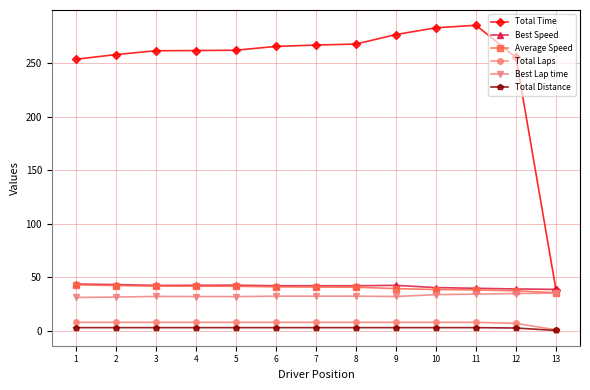

True or false: Average Speed and Total Laps cross at least once.

False